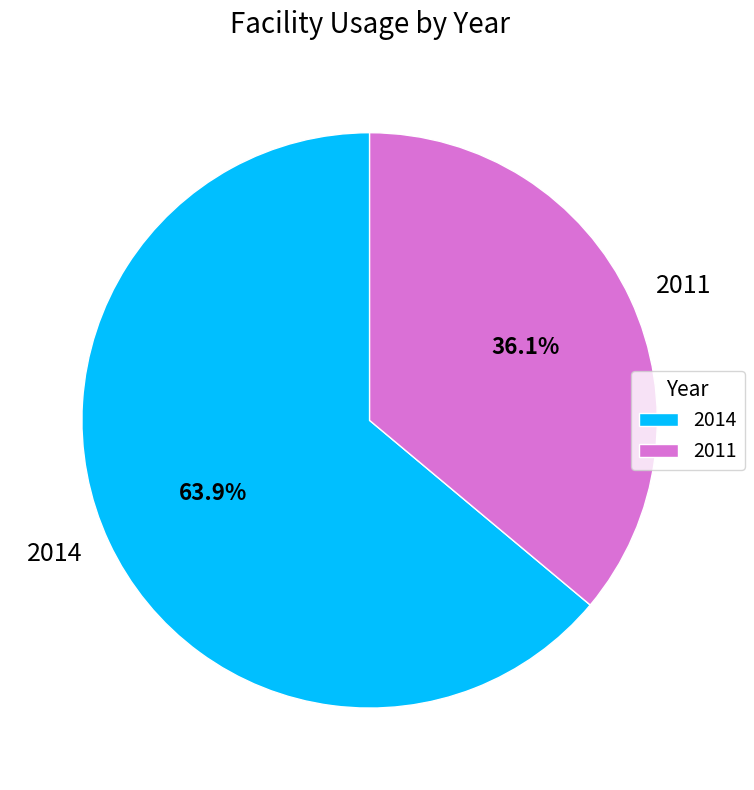

True or false: 2011 accounts for 36% of the total.

True